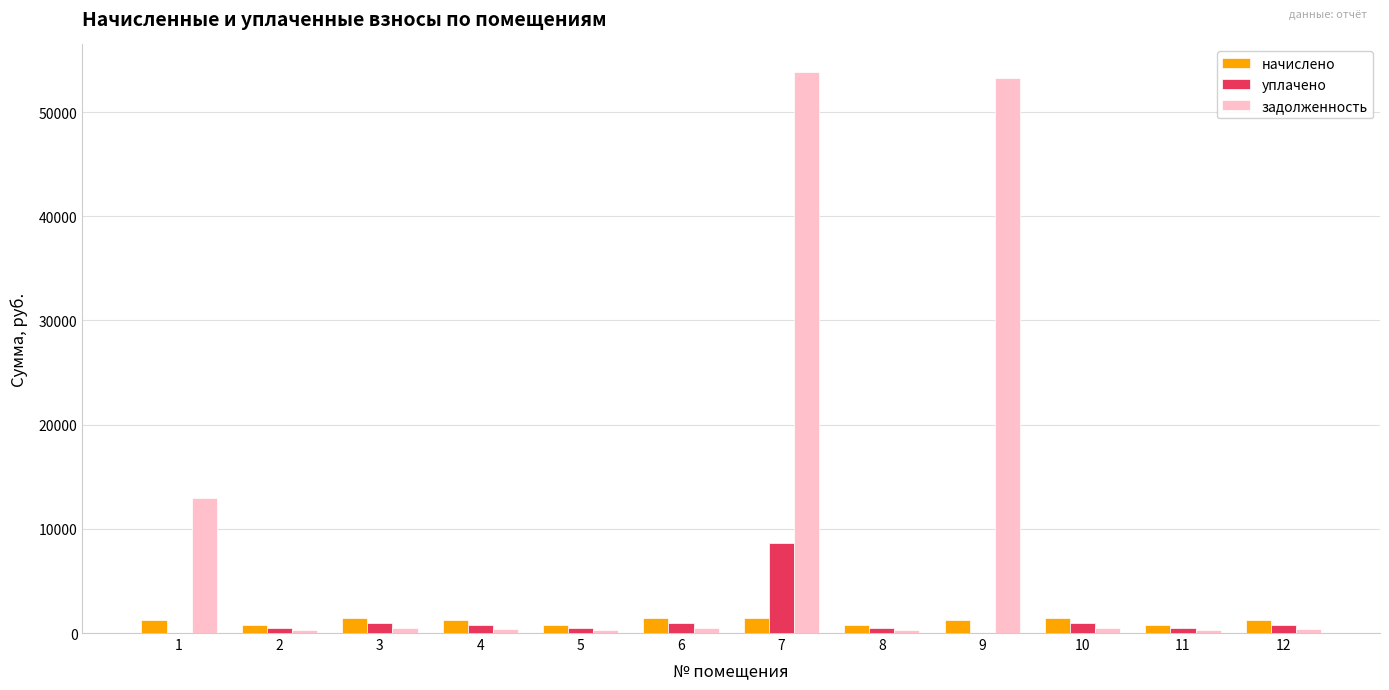

At which category is the sum across all series the highest?

7